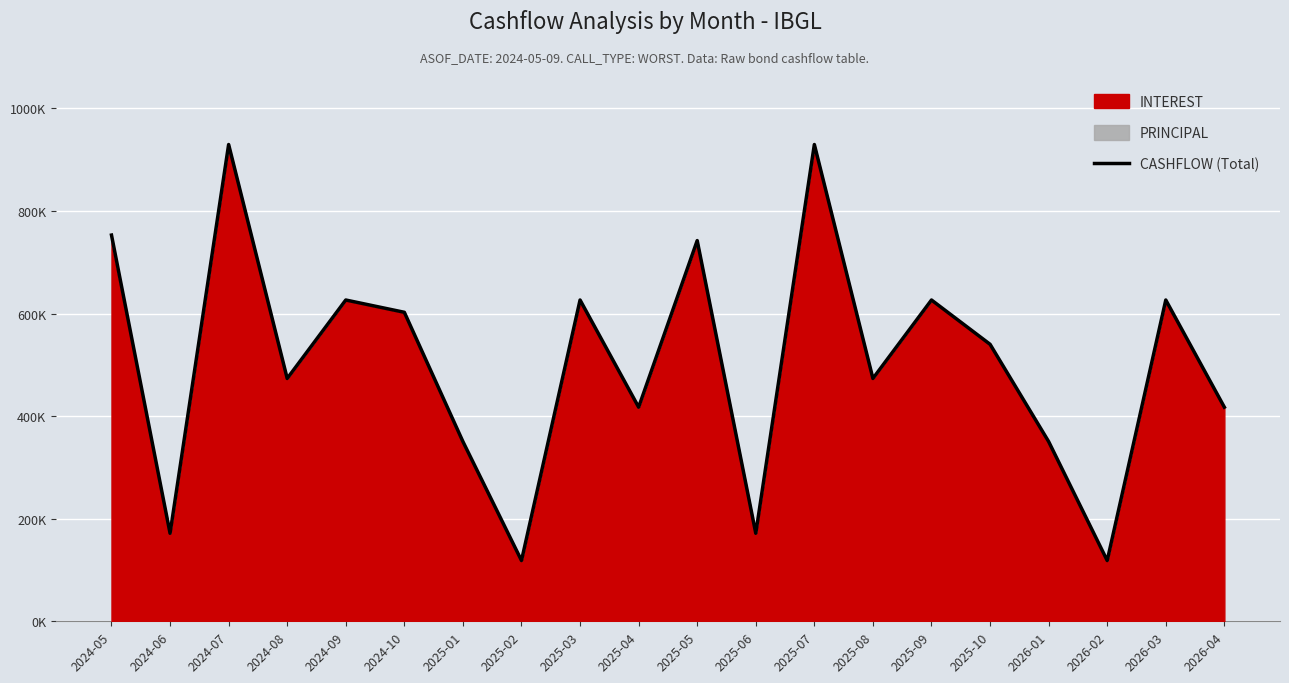

Rank the categories by value from lowest to highest.

2025-02, 2026-02, 2024-06, 2025-06, 2025-01, 2026-01, 2025-04, 2026-04, 2024-08, 2025-08, 2025-10, 2024-10, 2024-09, 2025-03, 2025-09, 2026-03, 2025-05, 2024-05, 2024-07, 2025-07